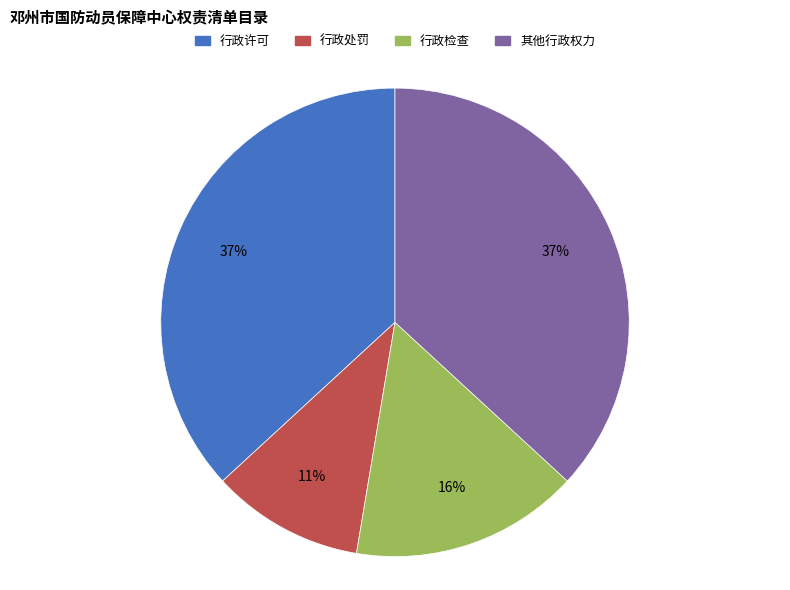

The 行政检查 slice represents 16% of the pie. True or false?

True